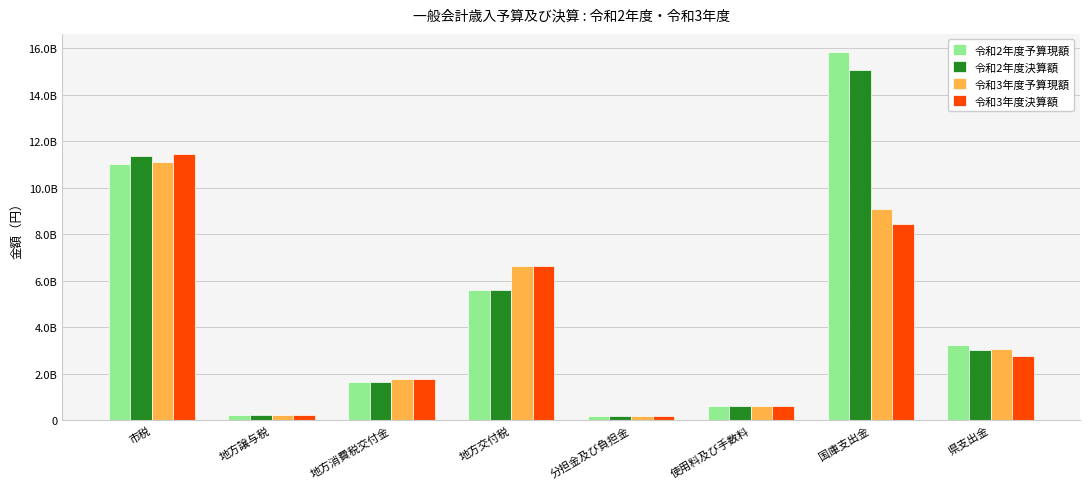

What is the spread (max minus min) of values at 地方消費税交付金?

148948000